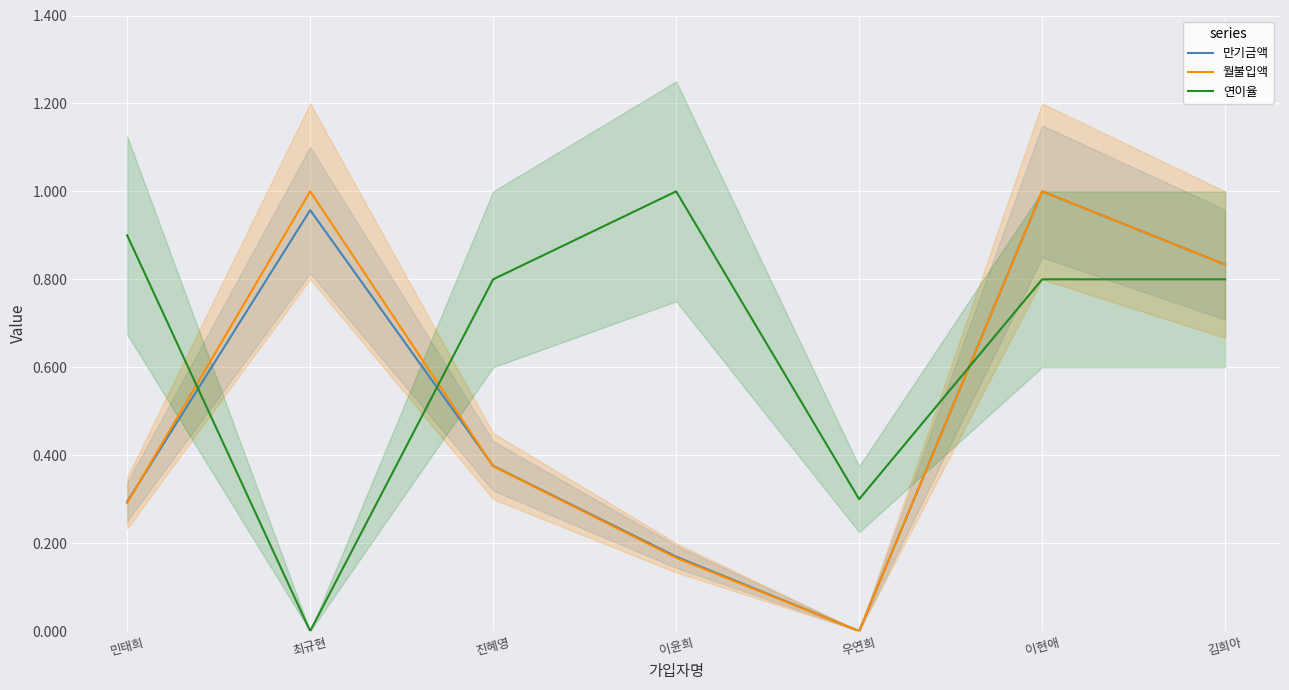

After their last crossing, which series has the higher values: 월불입액 or 연이율?

월불입액